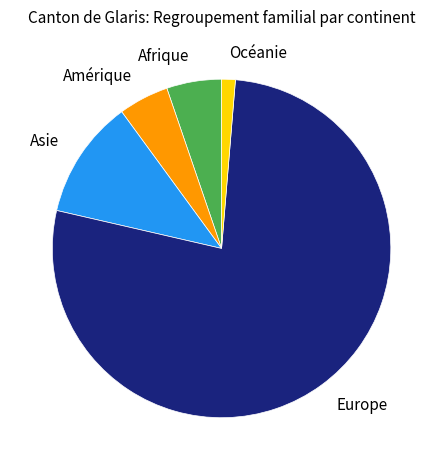

How many slices are in this pie chart?

5